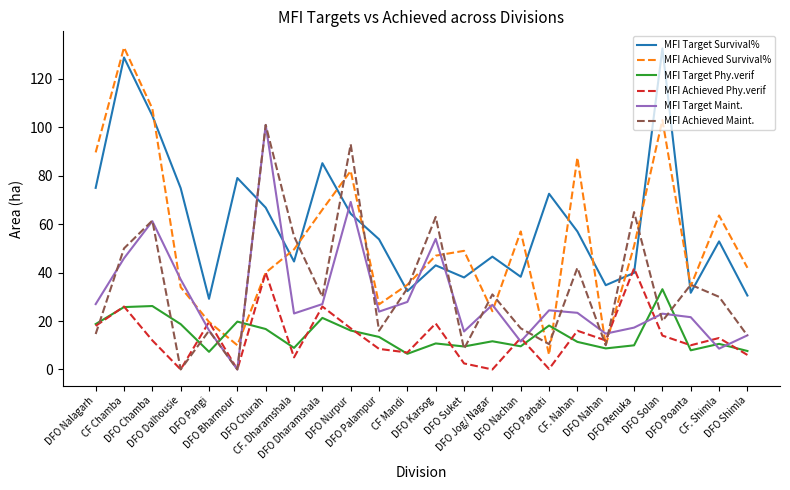

Which series has the widest spread of values?

MFI Achieved Survival%